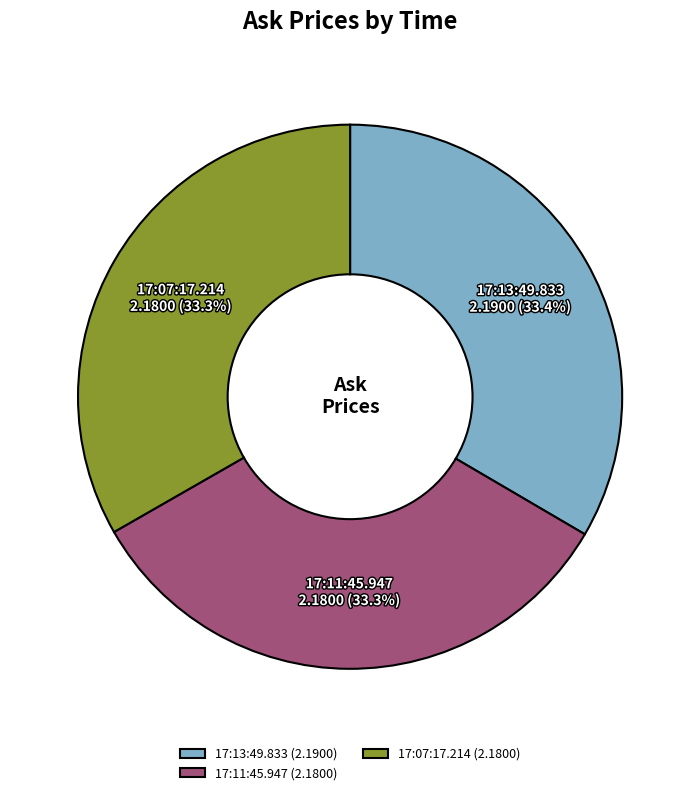

Does any single category account for the majority?

No